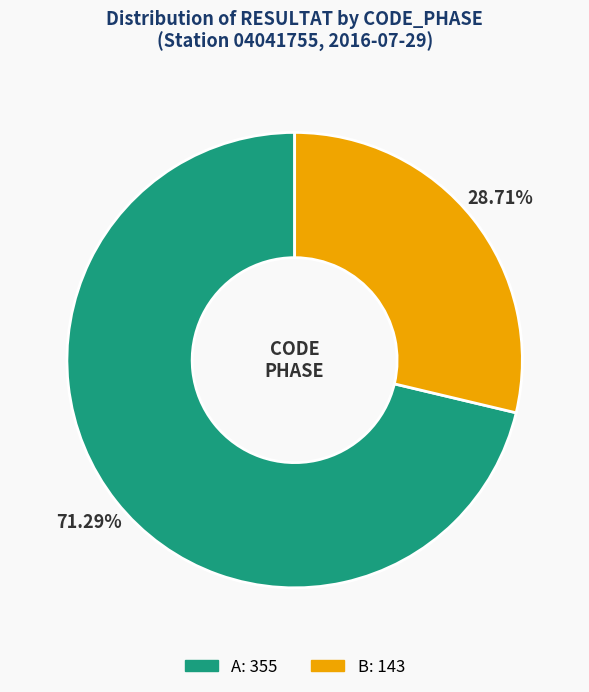

Is there any slice that represents more than half of the pie?

Yes